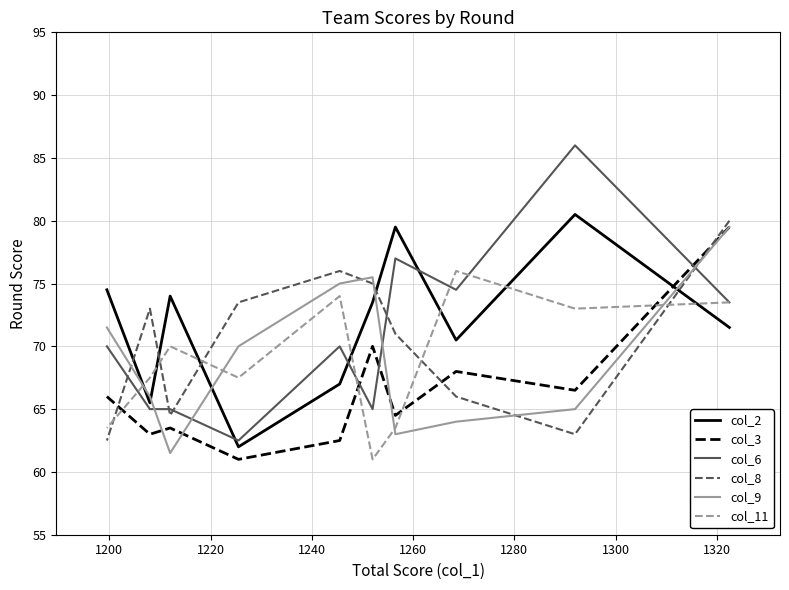

What are all the series names shown in the legend?

col_2, col_3, col_6, col_8, col_9, col_11